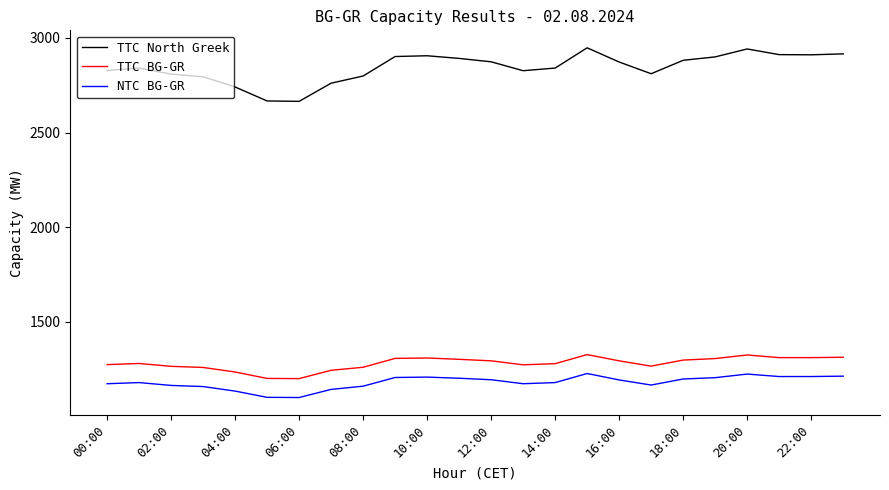

Rank the series by their maximum value, from highest to lowest.

TTC North Greek, TTC BG-GR, NTC BG-GR